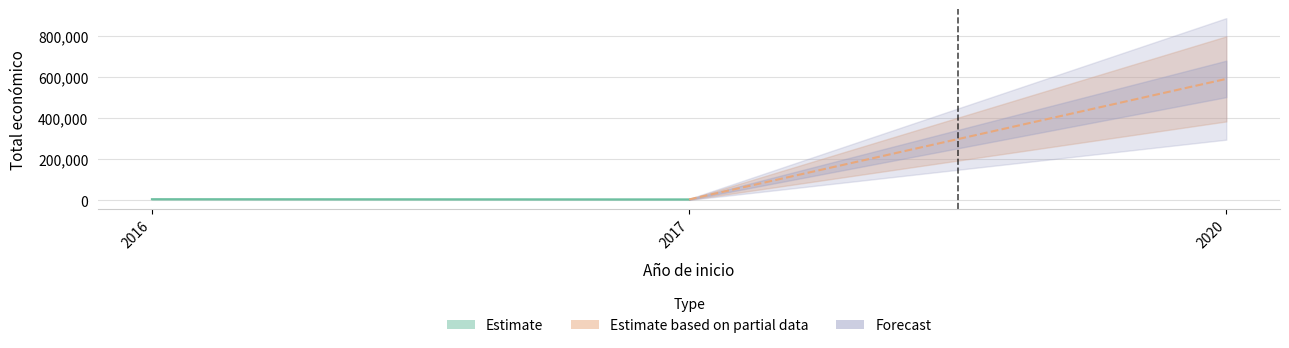

List the labels in order of value, largest first.

2020, 2016, 2017